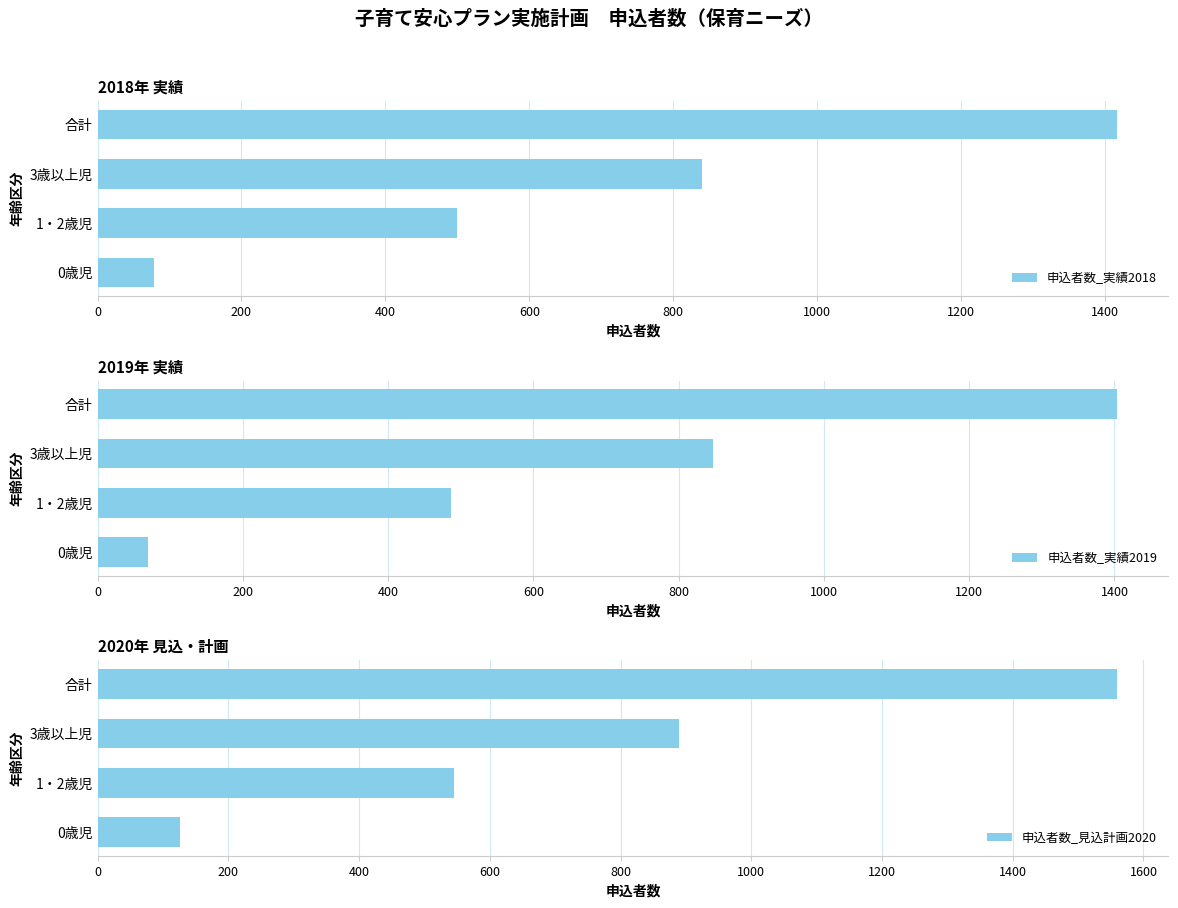

The 申込者数_実績2018 series shows 1417 at 合計. True or false?

True